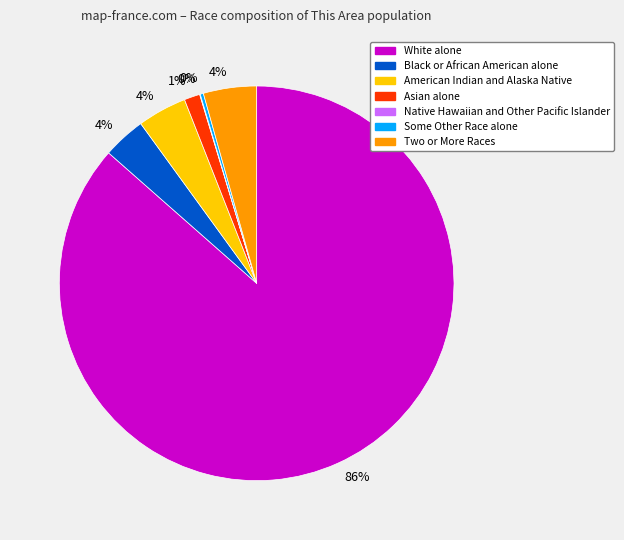

To the nearest percent, what percentage of the pie is Asian alone?

1%